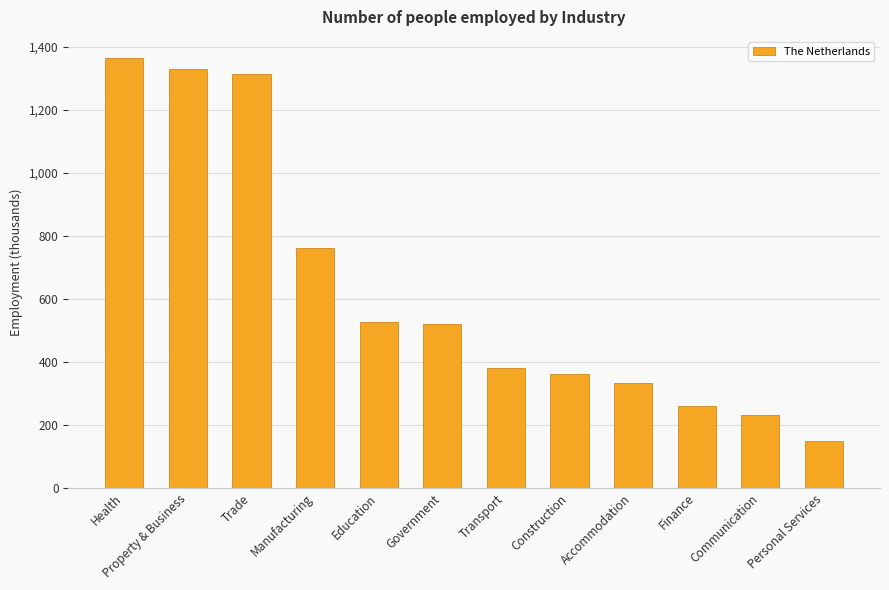

What is the minimum value shown in the chart?

146.8